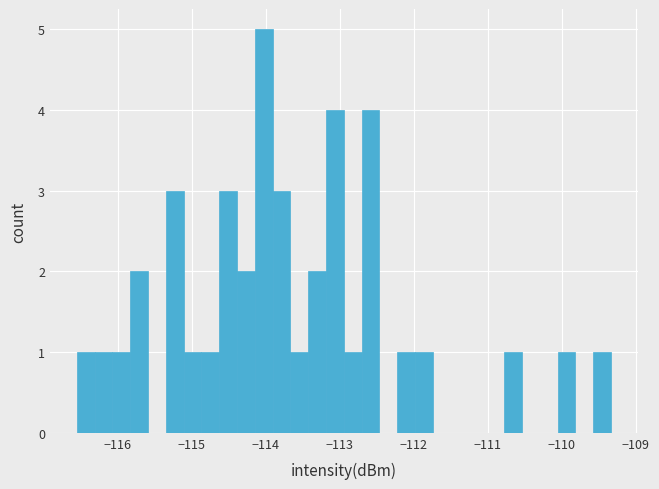

Around what value on the x-axis is the tallest bar? Give the approximate position of its centre, as read against the axis.

-114.0